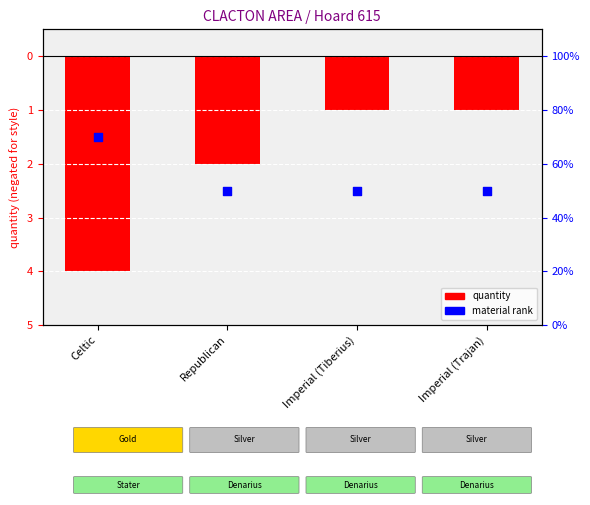

Which series reaches the minimum Y coordinate?

quantity